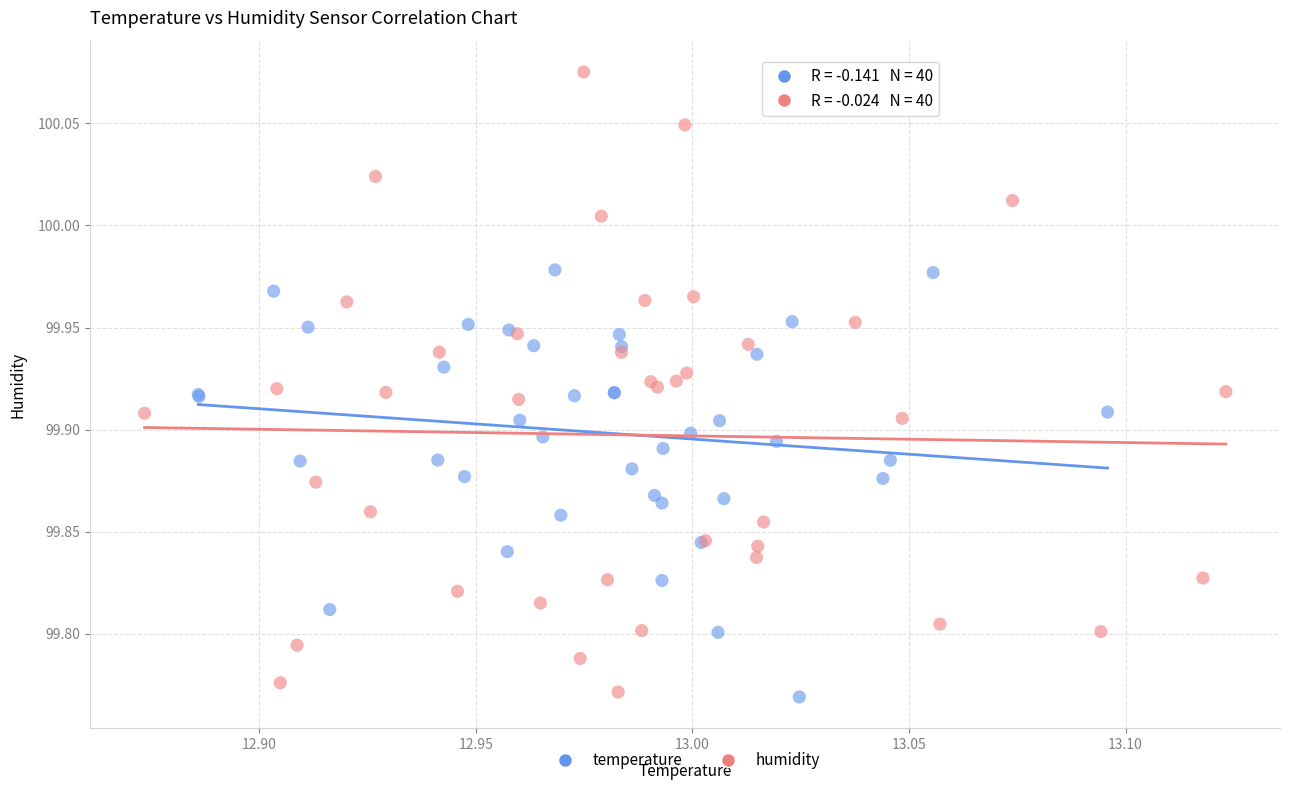

Which series contains the highest Y value?

humidity